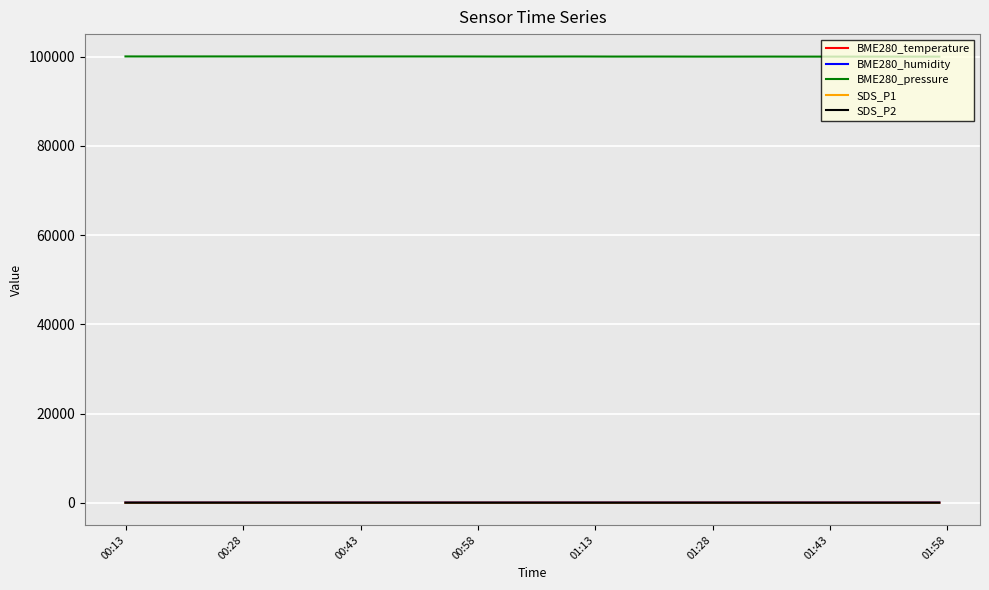

True or false: BME280_humidity and BME280_pressure intersect in this chart.

False